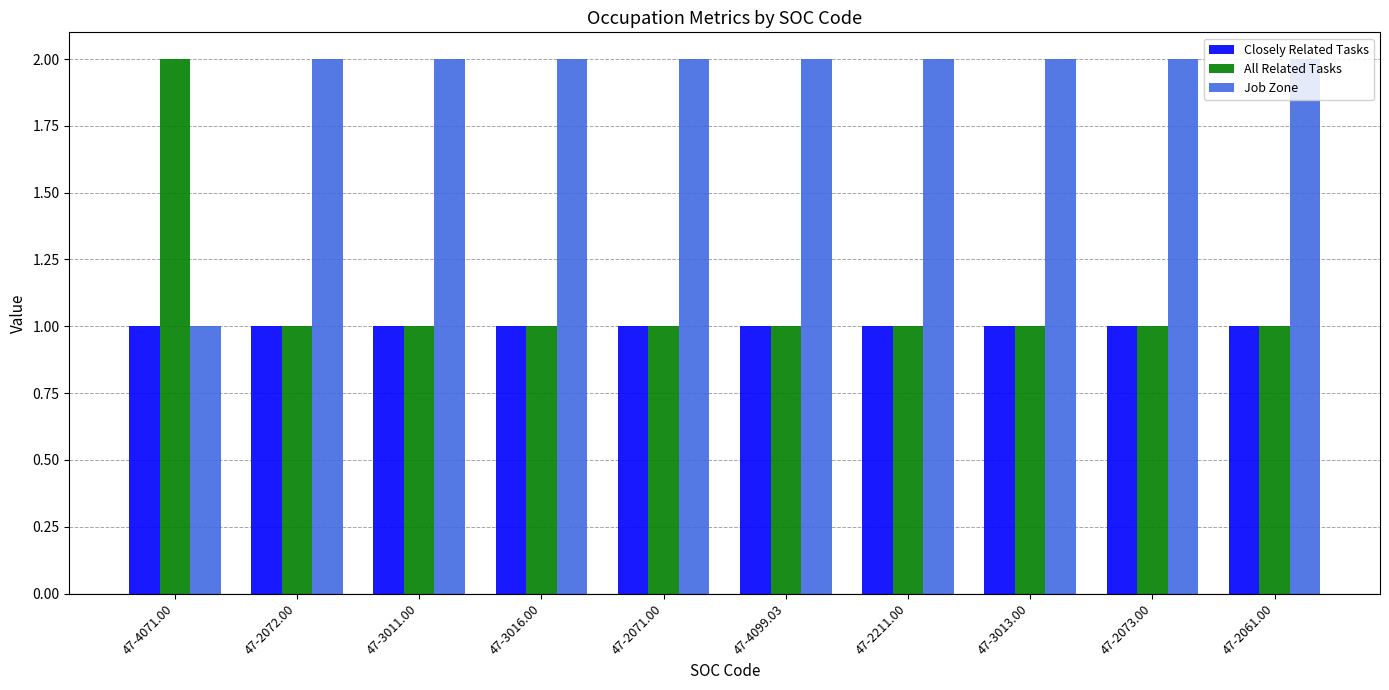

What is the sum of all All Related Tasks values?

11